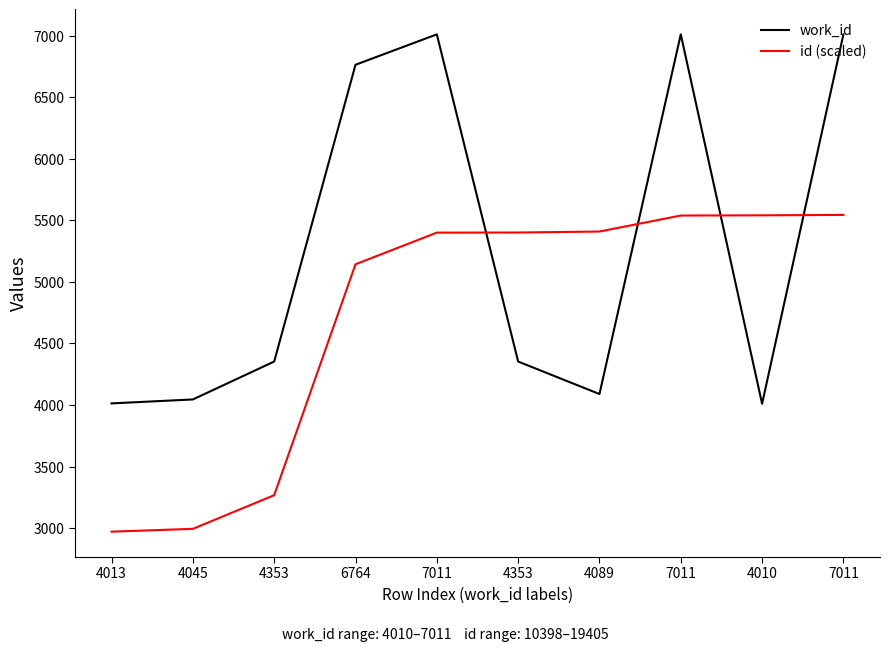

The value of id (scaled) at 7011 is 5544.3. True or false?

True